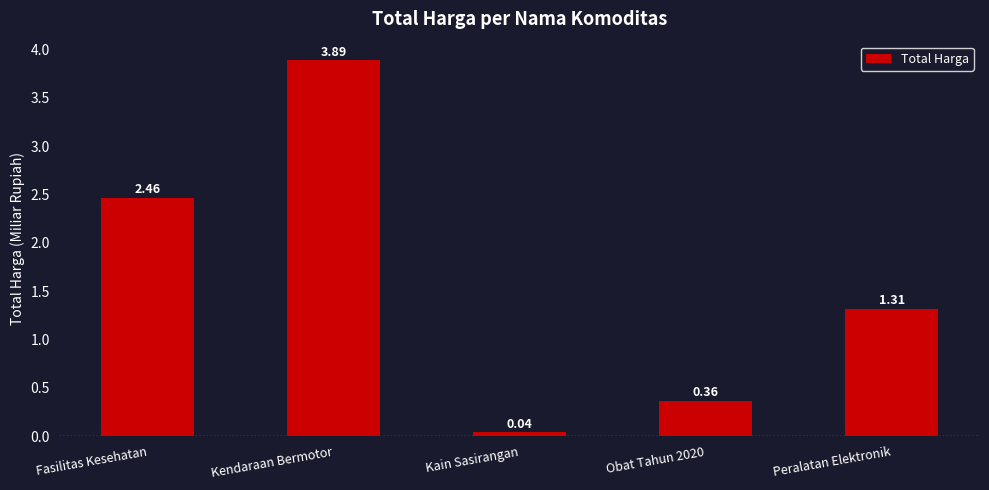

Rank the categories by value from highest to lowest.

Kendaraan Bermotor, Fasilitas Kesehatan, Peralatan Elektronik, Obat Tahun 2020, Kain Sasirangan